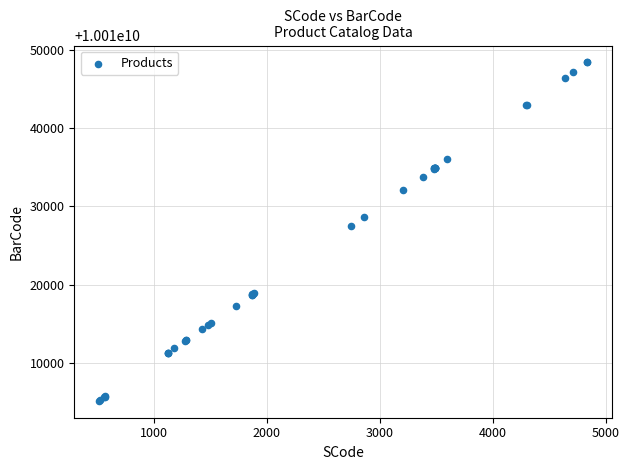

What Y value in the scatter plot is closest to 10010026779?

10010027461